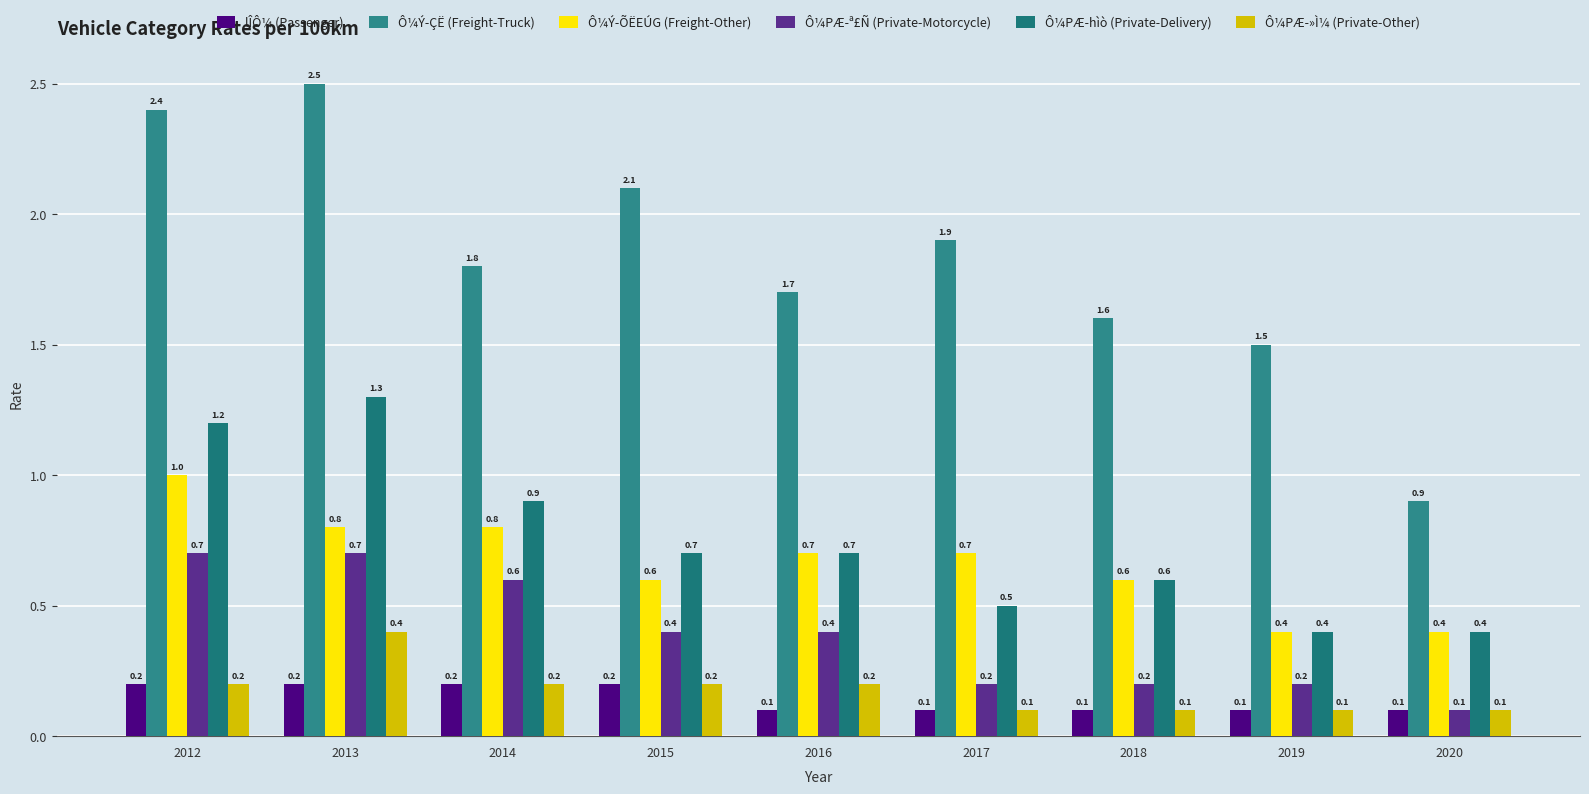

Reading left to right, transcribe all the data shown in this chart.

lÎÔ¼ (Passenger): 0.2	0.2	0.2	0.2	0.1	0.1	0.1	0.1	0.1
Ô¼Ý-ÇË (Freight-Truck): 2.4	2.5	1.8	2.1	1.7	1.9	1.6	1.5	0.9
Ô¼Ý-ÕËEÚG (Freight-Other): 1.0	0.8	0.8	0.6	0.7	0.7	0.6	0.4	0.4
Ô¼PÆ-ª£Ñ (Private-Motorcycle): 0.7	0.7	0.6	0.4	0.4	0.2	0.2	0.2	0.1
Ô¼PÆ-hìò (Private-Delivery): 1.2	1.3	0.9	0.7	0.7	0.5	0.6	0.4	0.4
Ô¼PÆ-»Ì¼ (Private-Other): 0.2	0.4	0.2	0.2	0.2	0.1	0.1	0.1	0.1